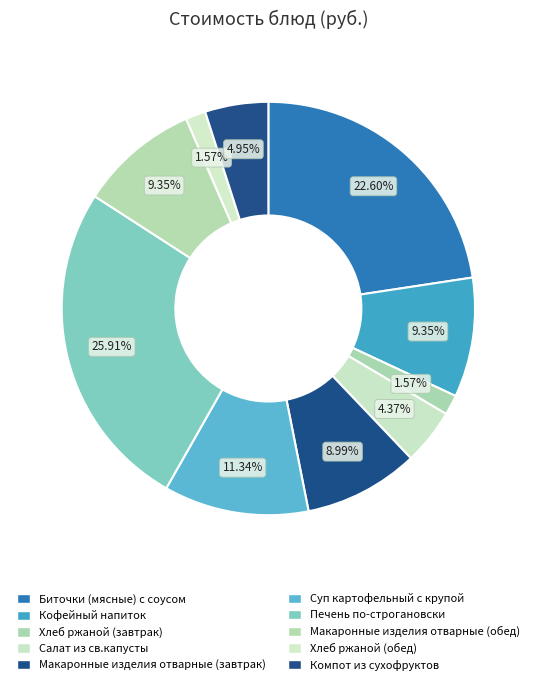

To the nearest percent, what is the combined percentage of Суп картофельный с крупой and Салат из св.капусты?

16%